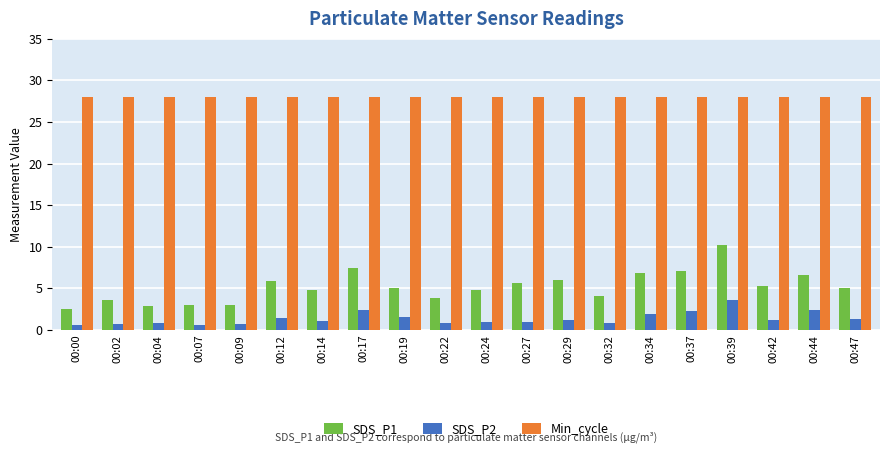

Count the number of categories in the chart.

20